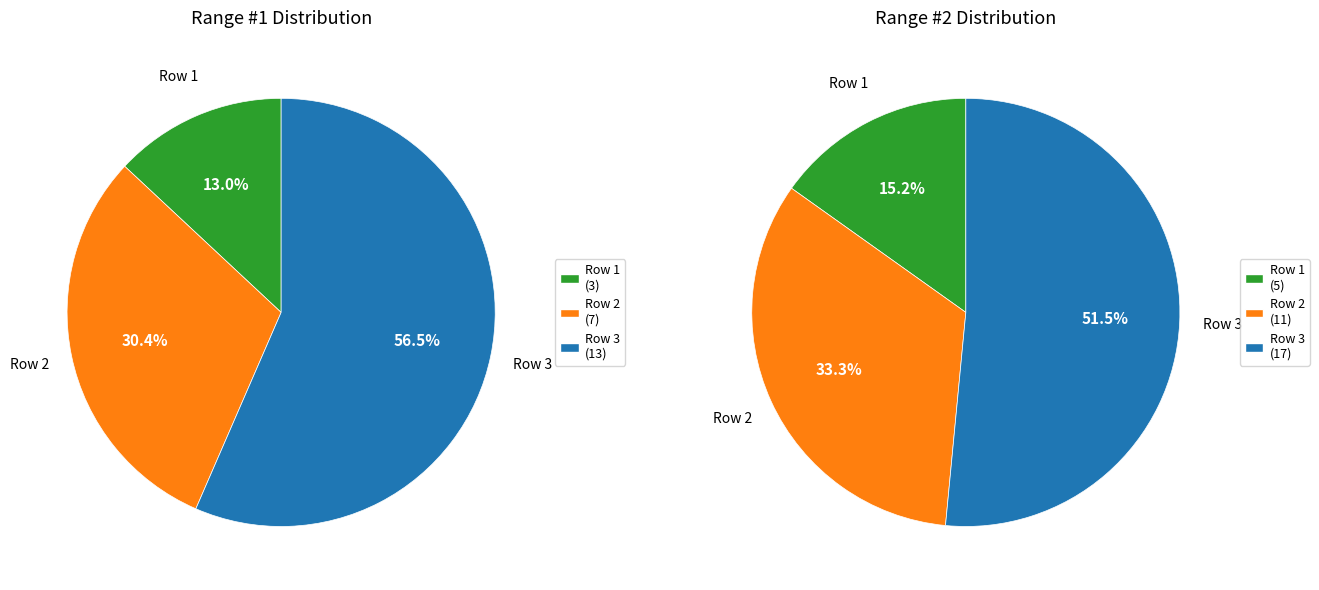

Do Row 3 and Row 1 together represent more than half of the pie?

Yes